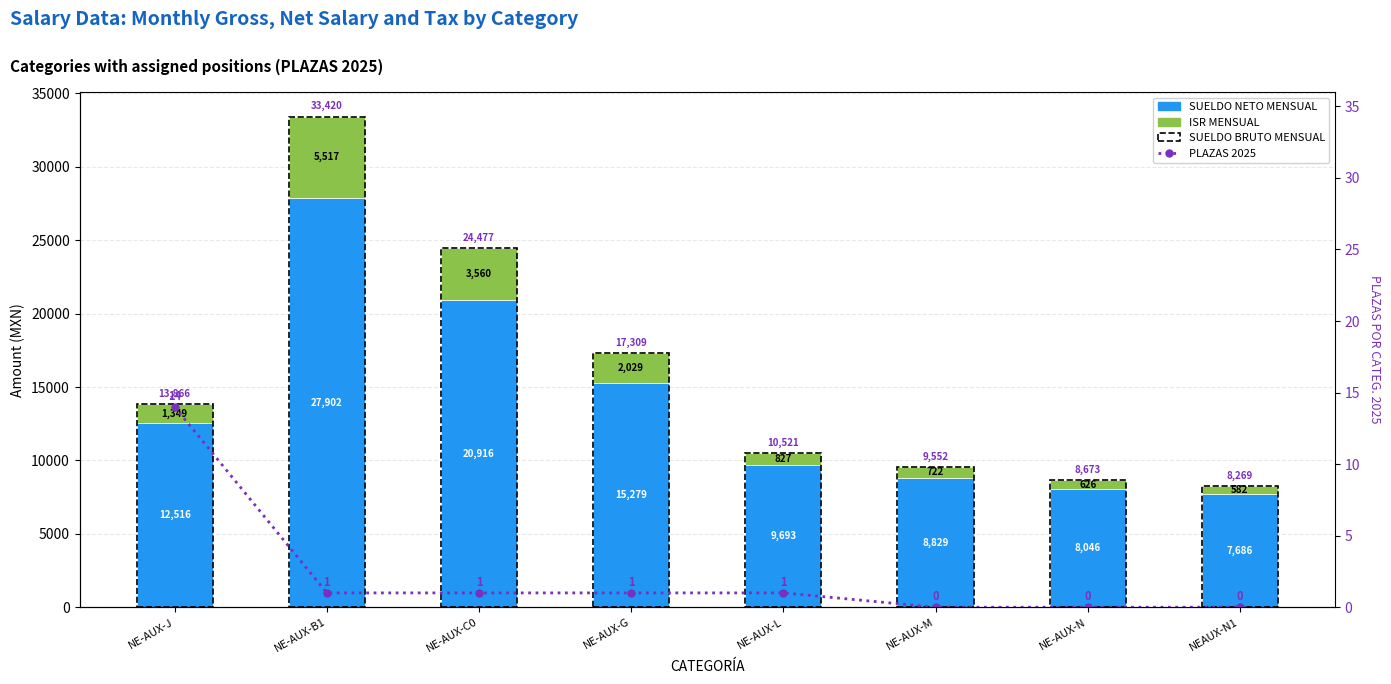

How many groups of bars are there?

8